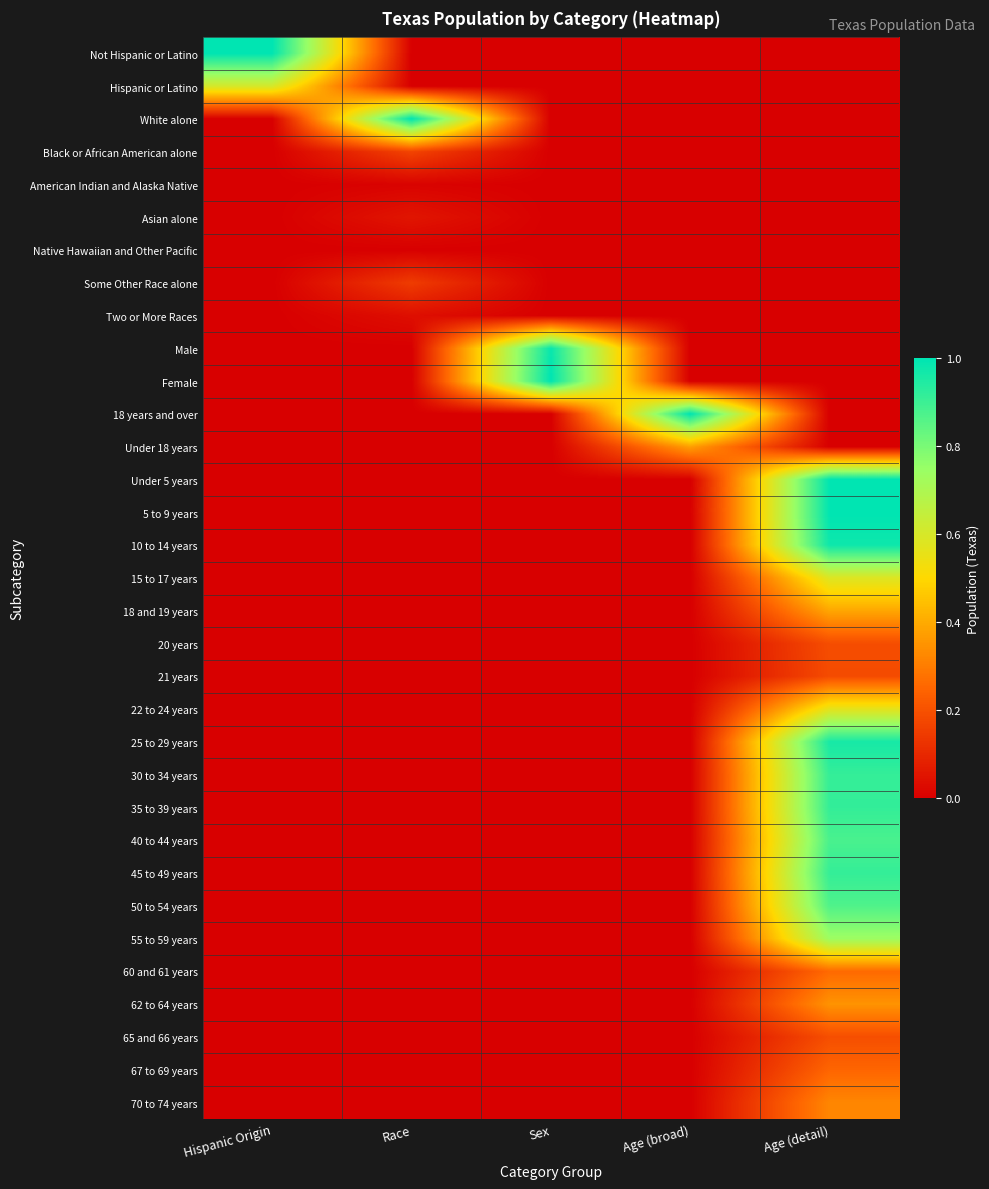

Which category has the highest value across all series?

Hispanic Origin